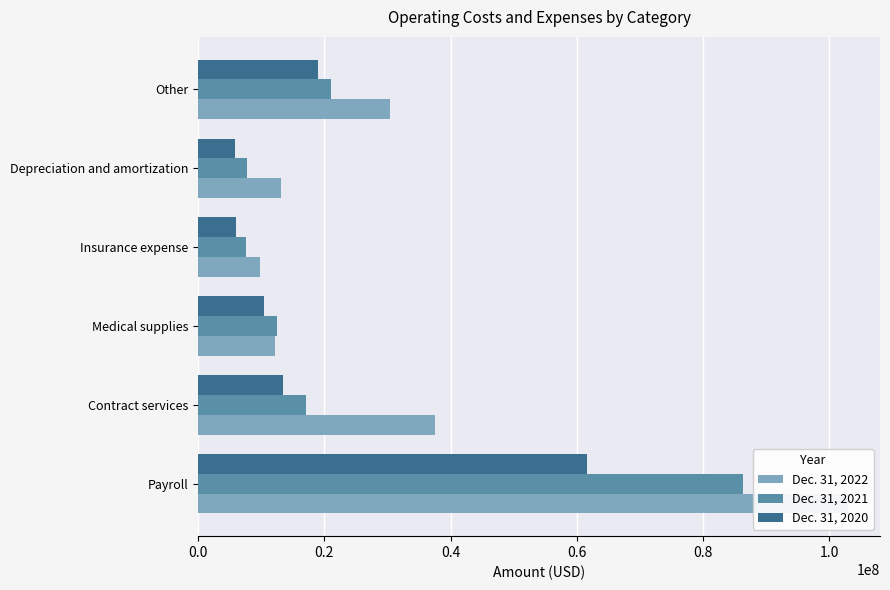

What is the average value of the Dec. 31, 2020 series?

19403817